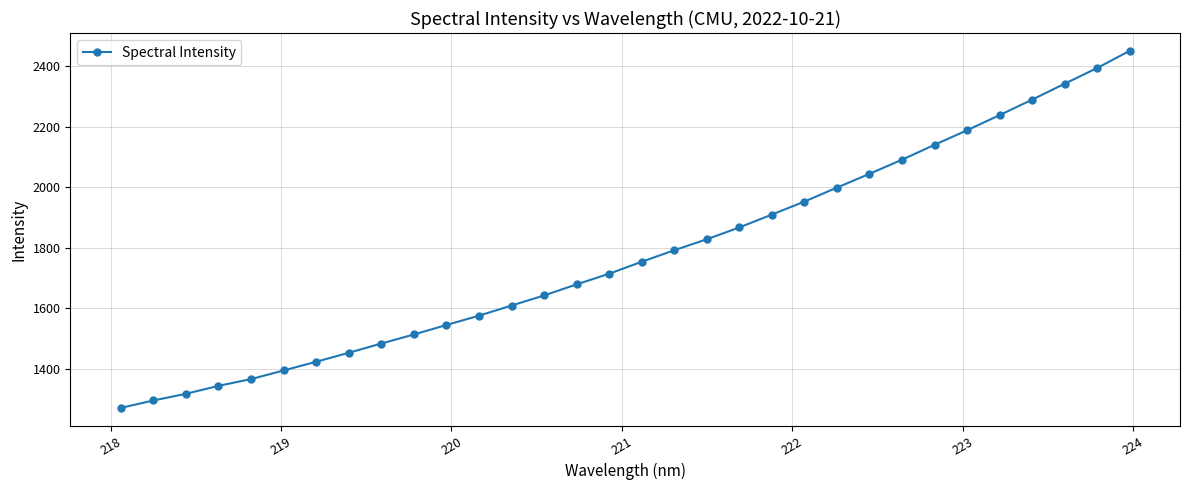

What is the value of the 18th point from the left?

1792.2